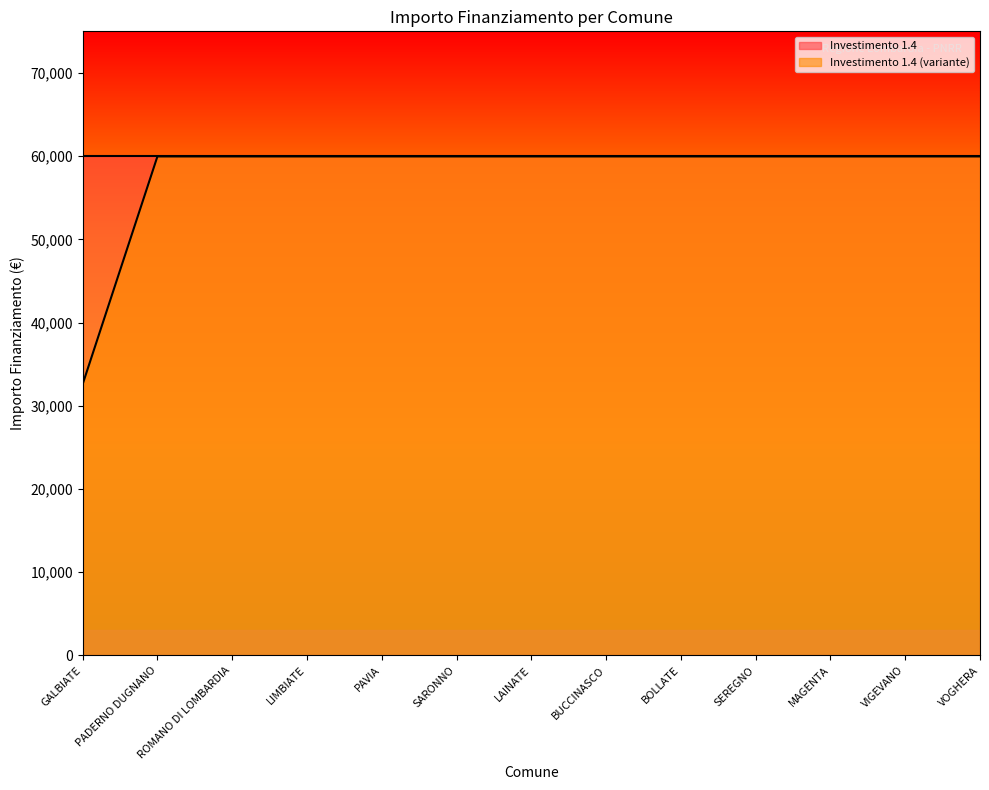

Reading right to left, transcribe all the data shown in this chart.

VOGHERA=59966	VIGEVANO=59966	MAGENTA=59966	SEREGNO=59966	BOLLATE=59966	BUCCINASCO=59966	LAINATE=59966	SARONNO=59966	PAVIA=59966	LIMBIATE=59966	ROMANO DI LOMBARDIA=59966	PADERNO DUGNANO=59966	GALBIATE=32589